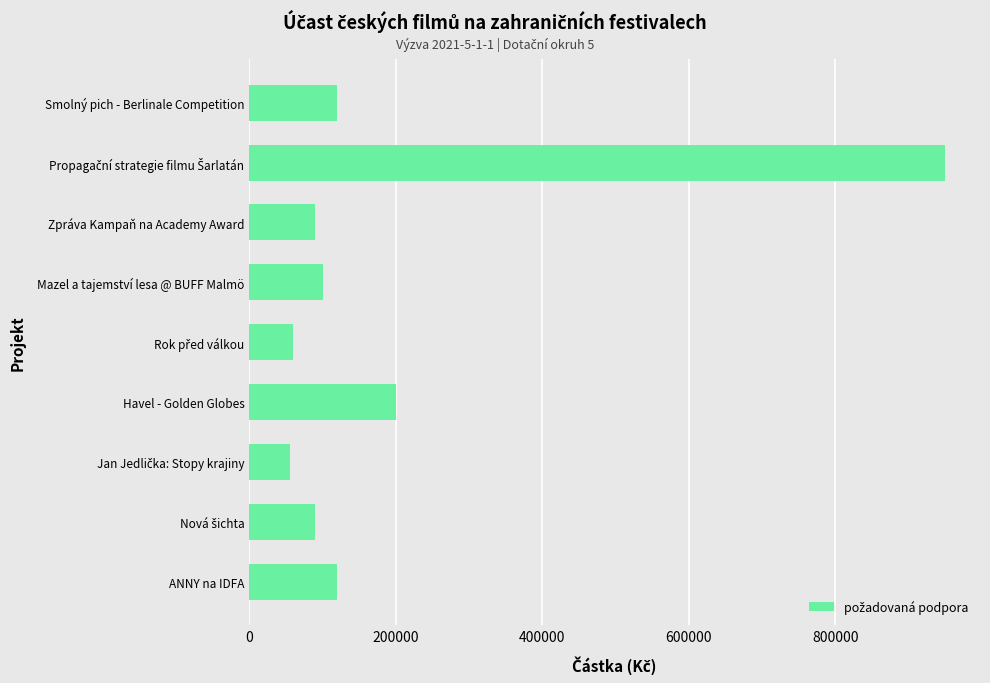

Are the bars grouped side by side (vs. stacked)?

No